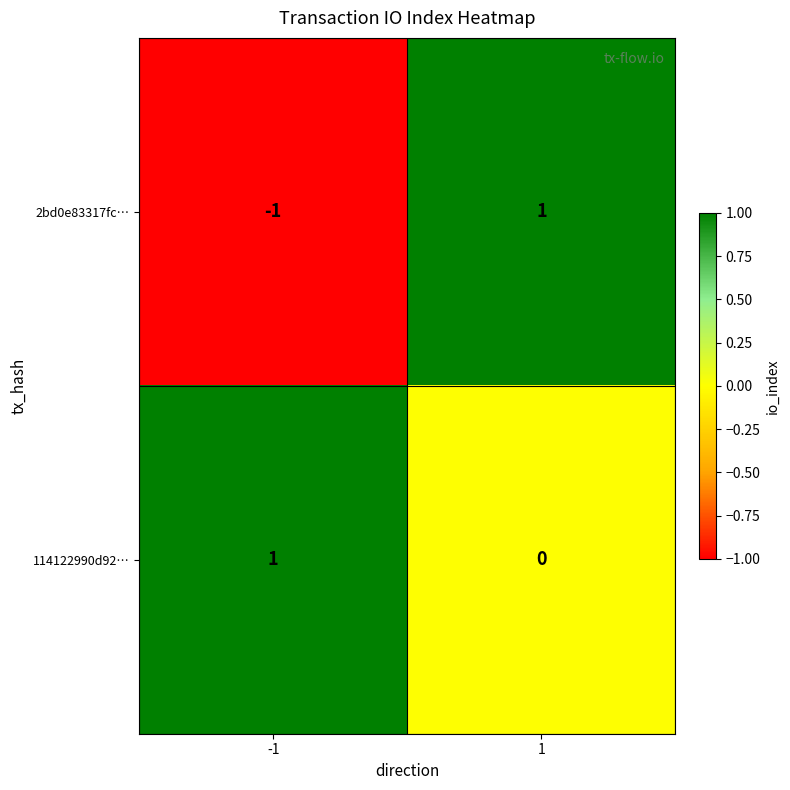

How many values in 2bd0e83317fc… are above zero?

1